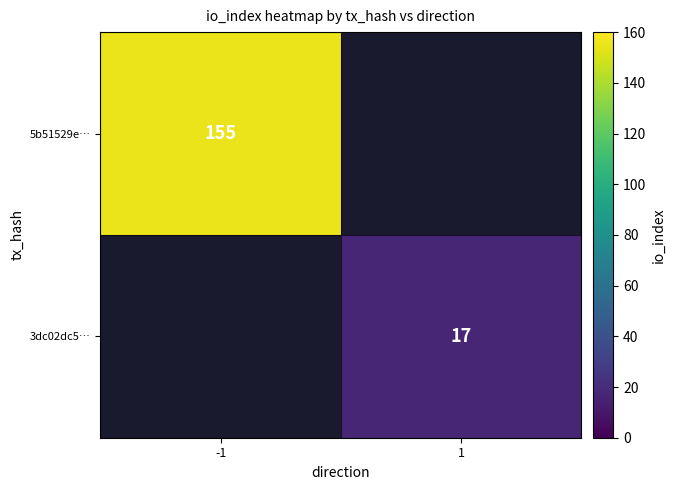

Is the value of 3dc02dc5… at 1 greater than the value of 5b51529e… at -1?

No